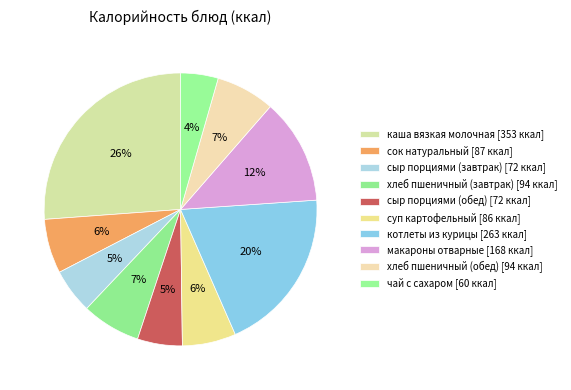

How much of the chart is everything except каша вязкая молочная?

73.8%